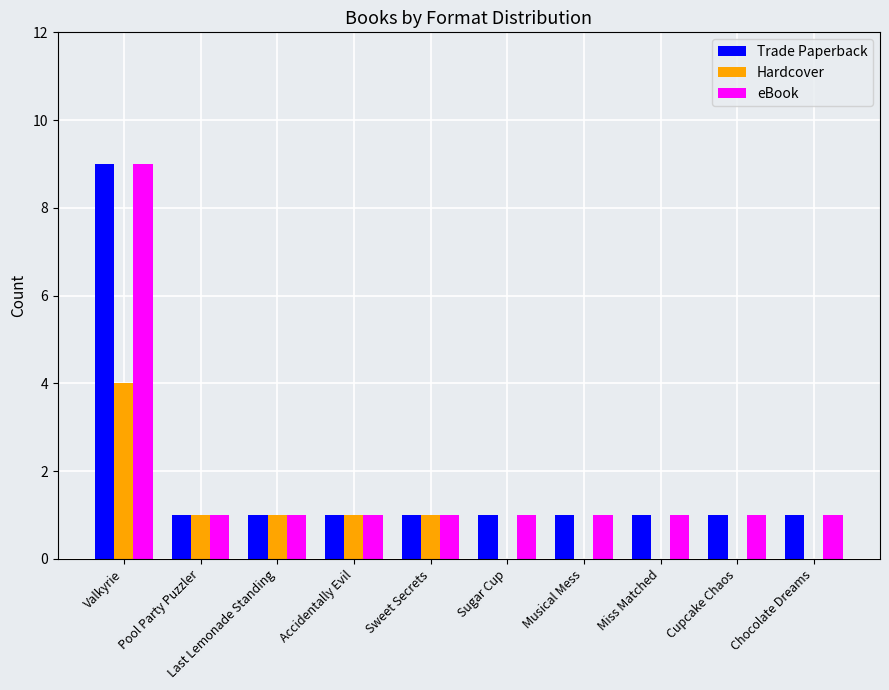

At which category is the sum across all series the highest?

Valkyrie